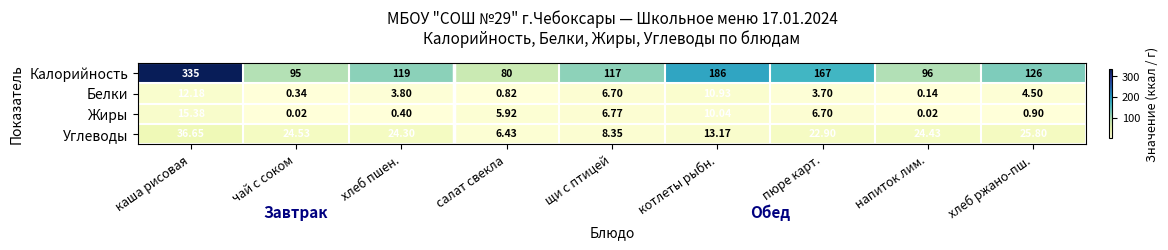

At which category is the sum across all series the highest?

каша рисовая